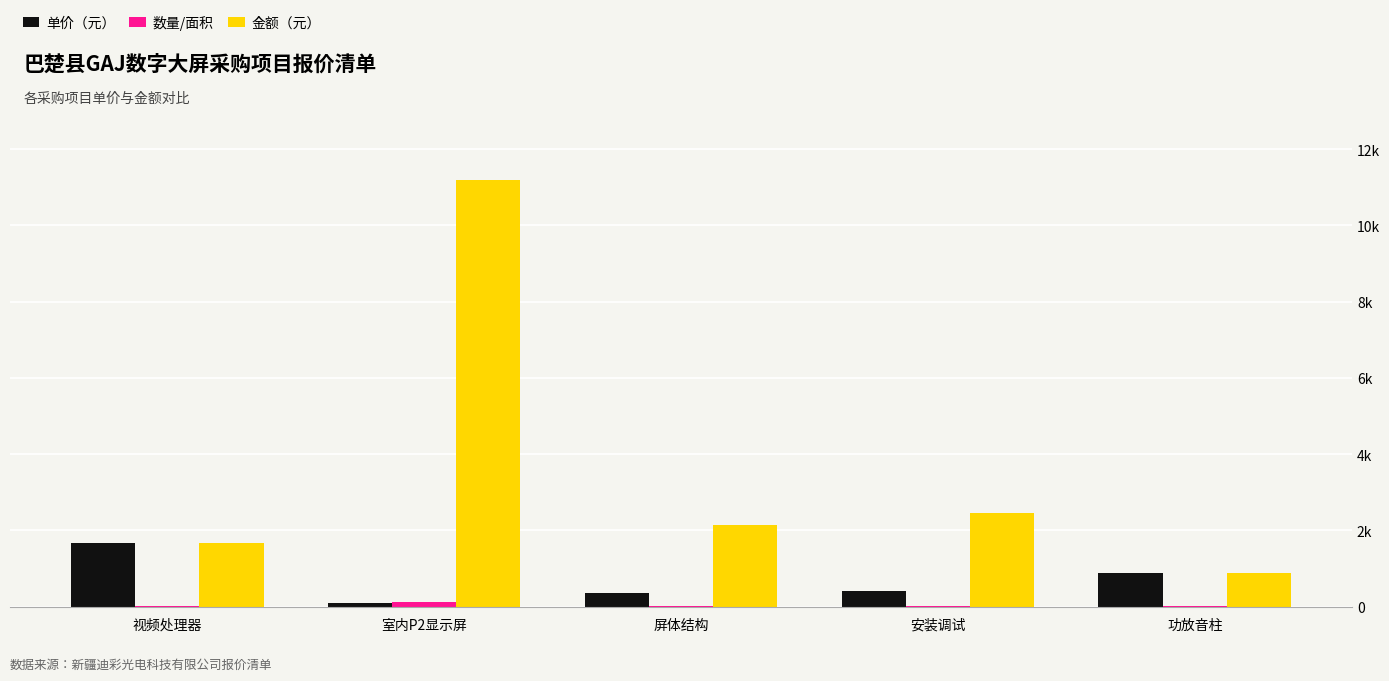

Where does the 金额（元） series first go above 2149?

室内P2显示屏